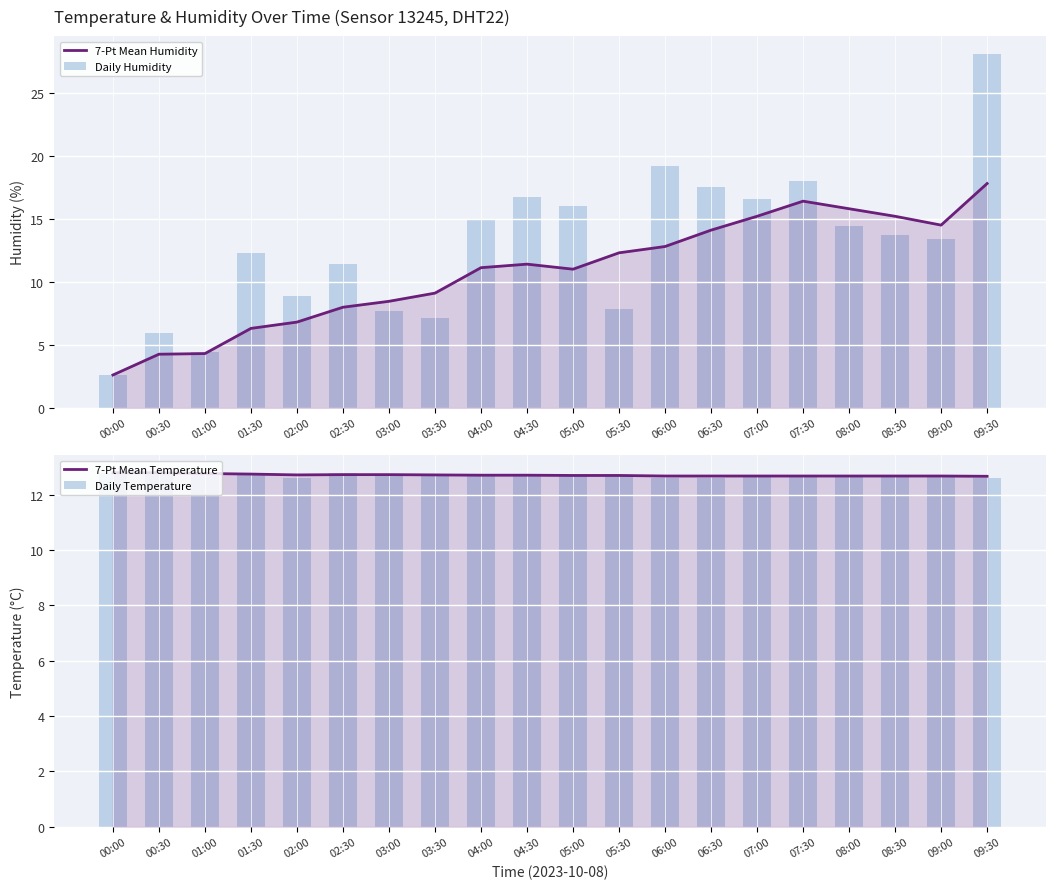

What position from the left is 01:00?

3